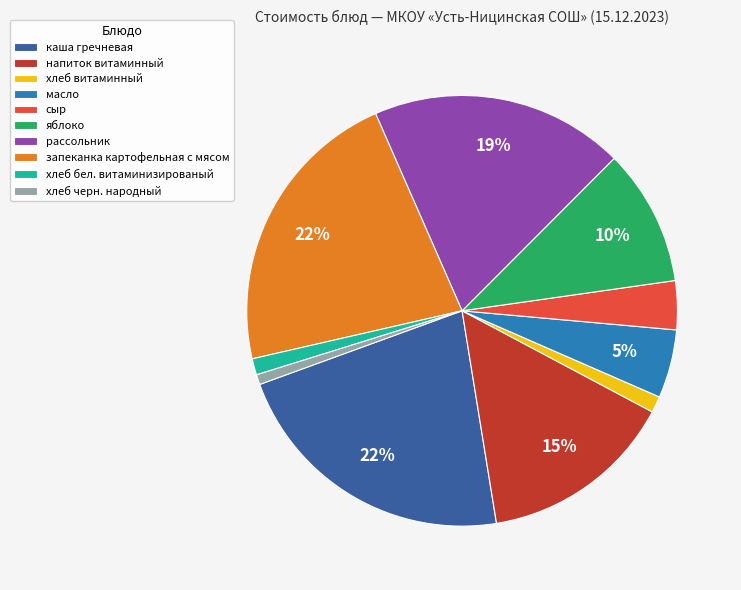

How many segments does this pie chart have?

10